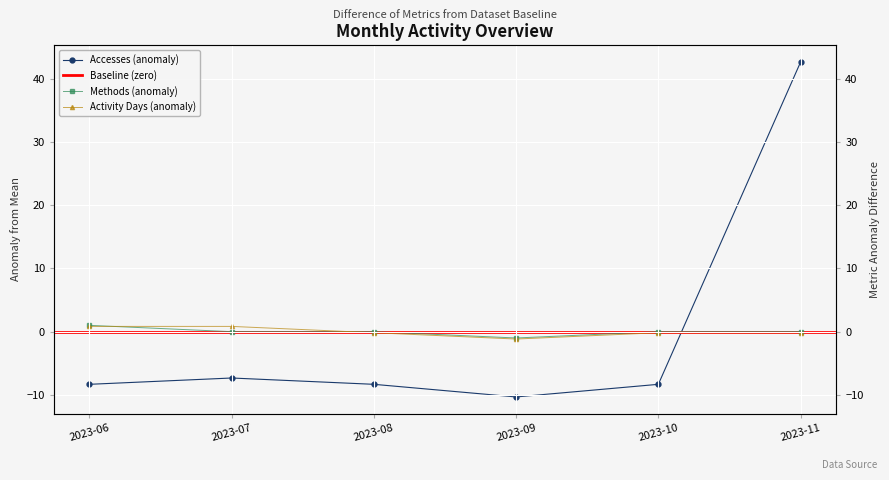

How many data points in Accesses are less than -8?

4